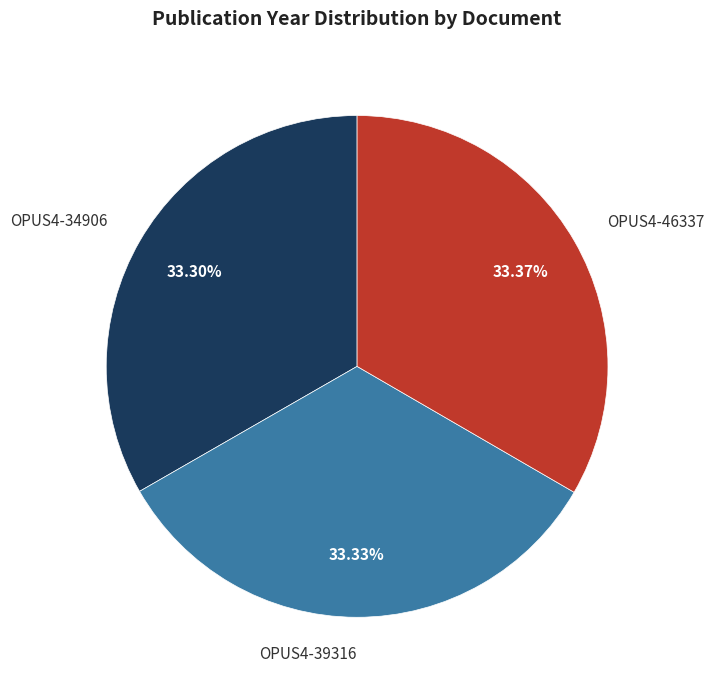

What is the ratio of the value at OPUS4-34906 to the value at OPUS4-39316?

1.0